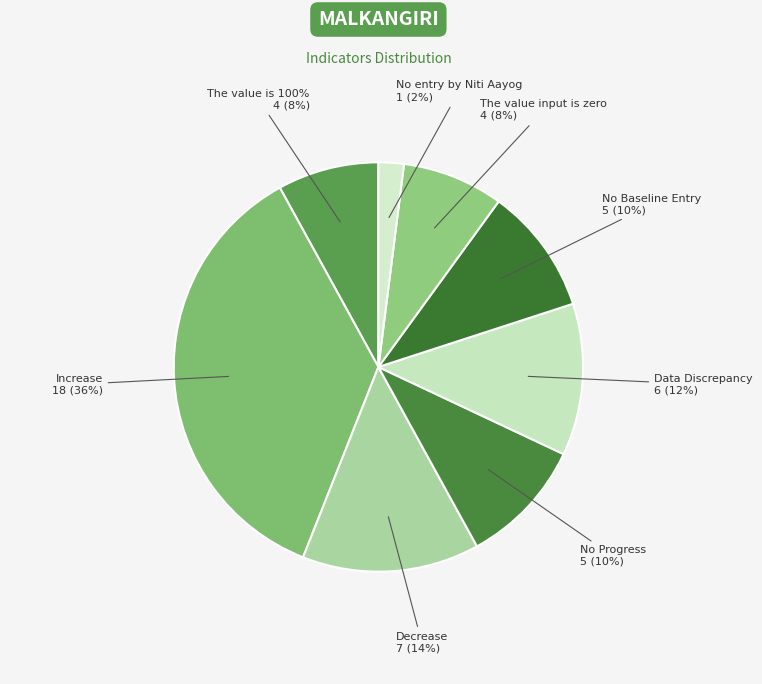

To the nearest percent, what percentage of the pie is Data Discrepancy?

12%